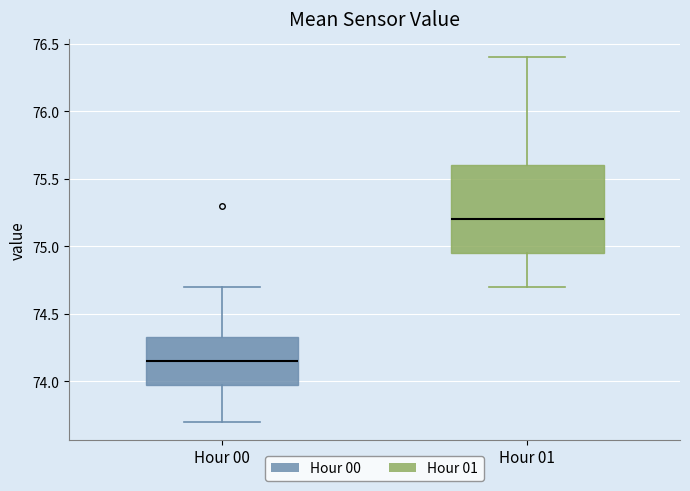

Which box's median line is the lowest?

Hour 00